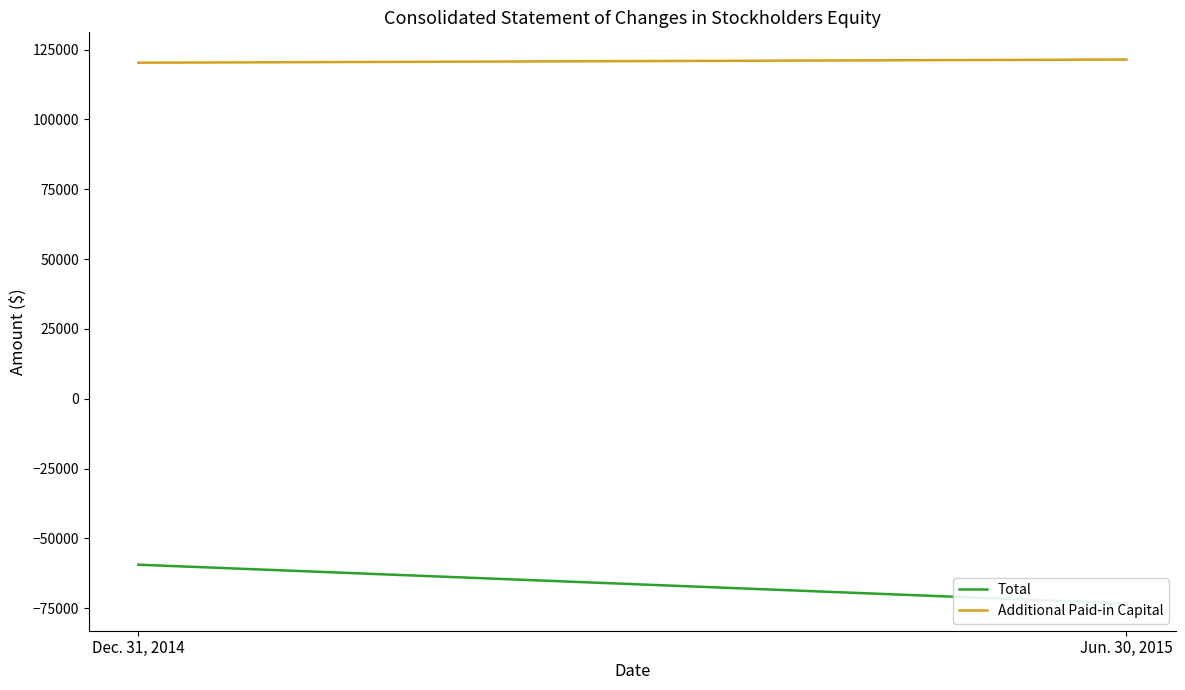

At which label is Additional Paid-in Capital closest to 120870?

Dec. 31, 2014